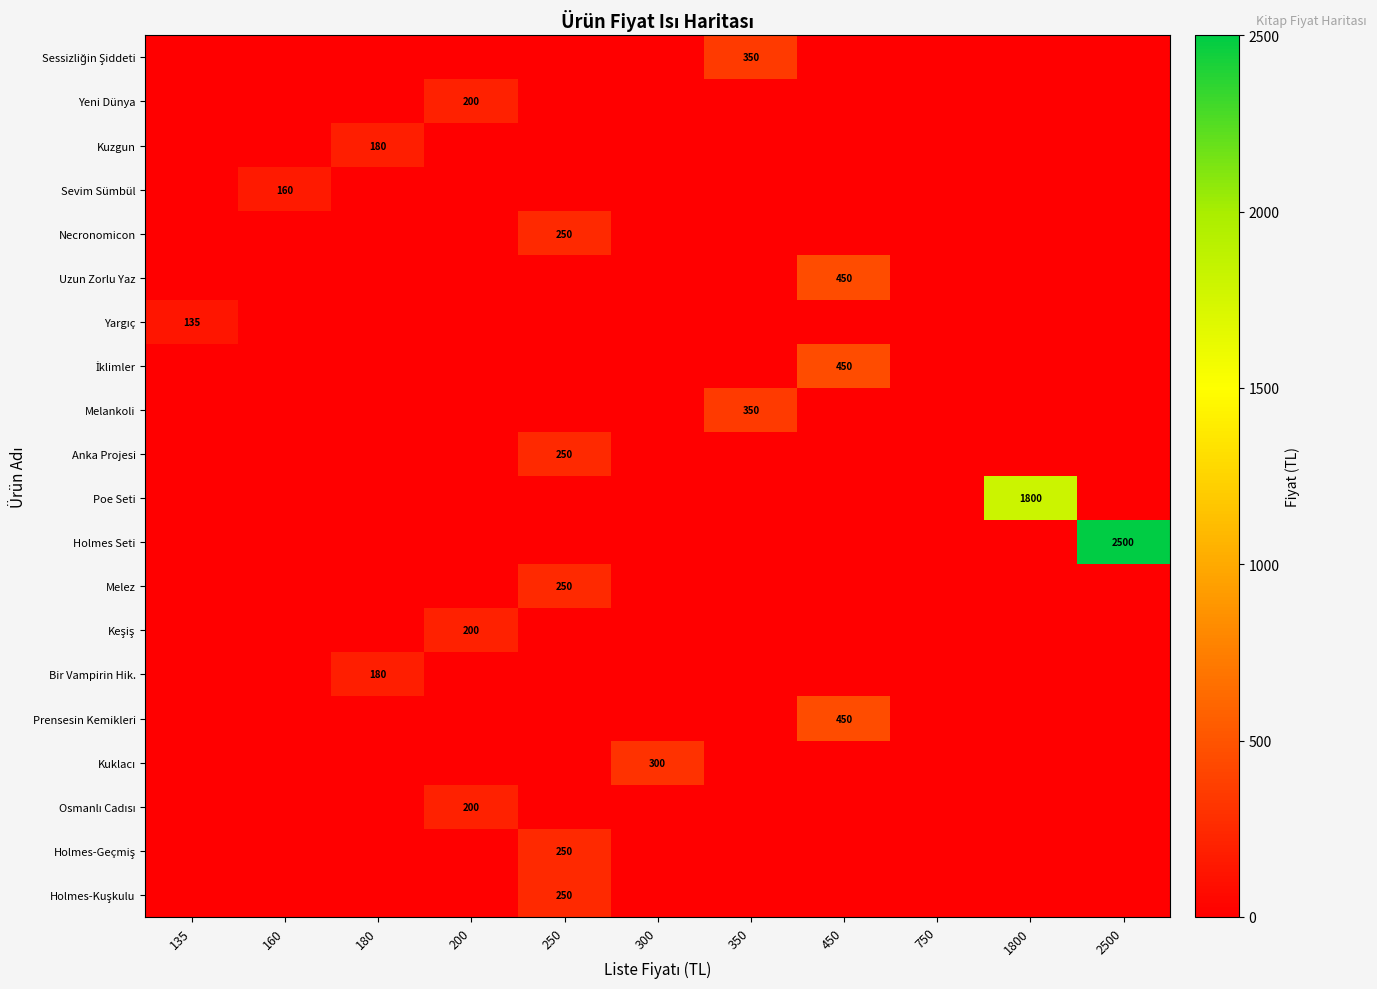

Which series has the widest spread of values?

Holmes Seti